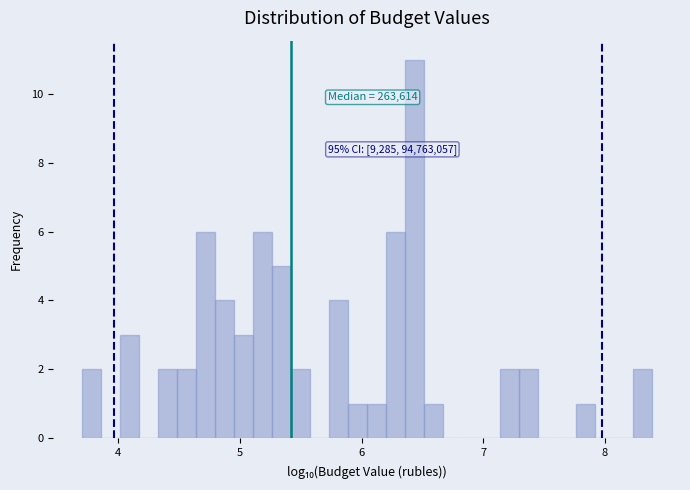

Read against the x-axis, roughly where is the centre of the tallest bar?

6.4